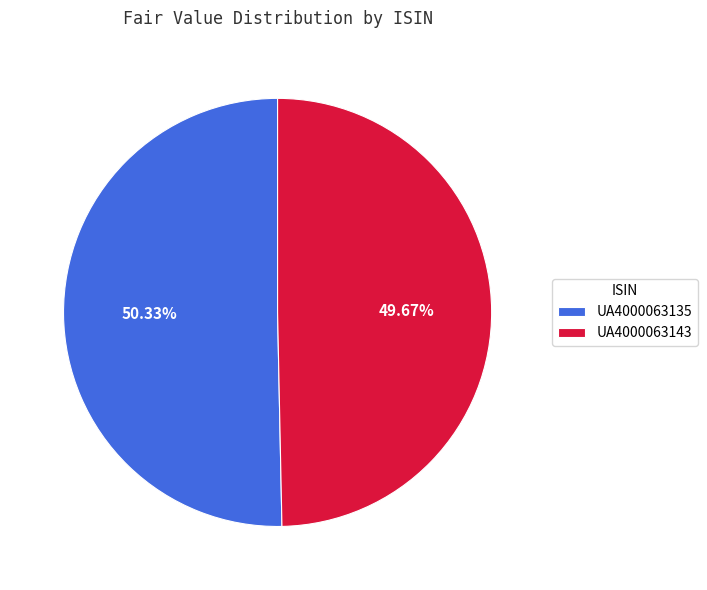

Is UA4000063135 the majority of the pie?

Yes